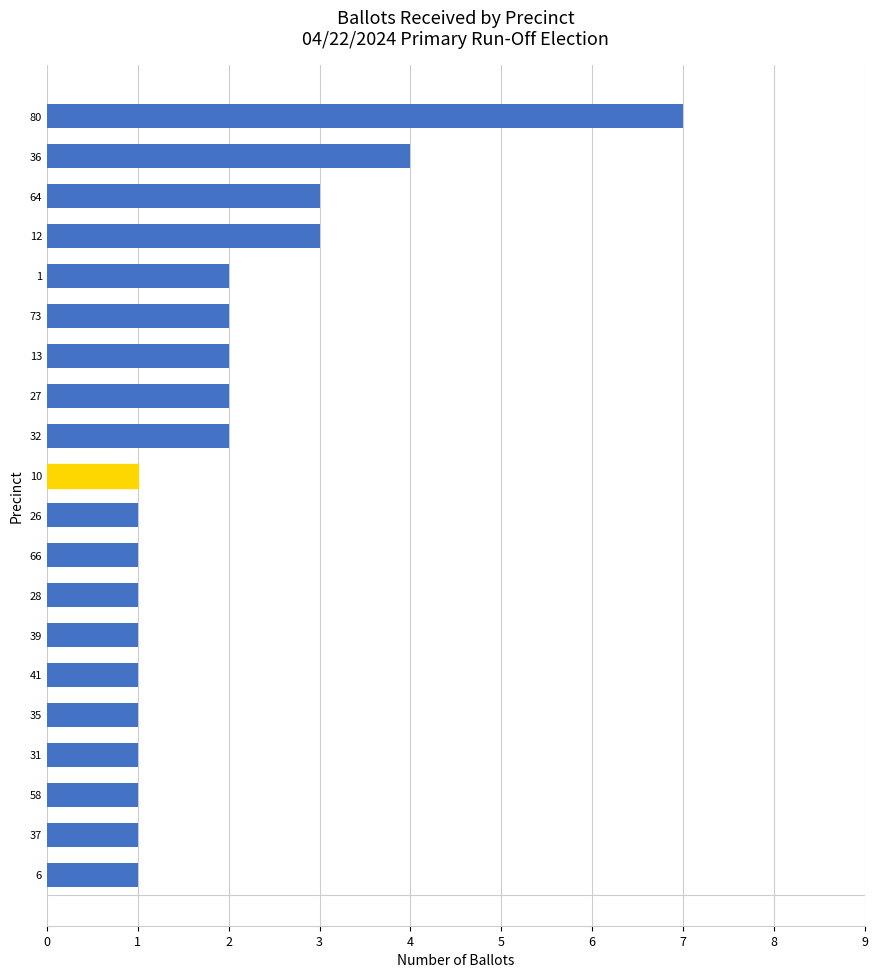

Approximately how many times larger is the value at 13 compared to 32?

1.0